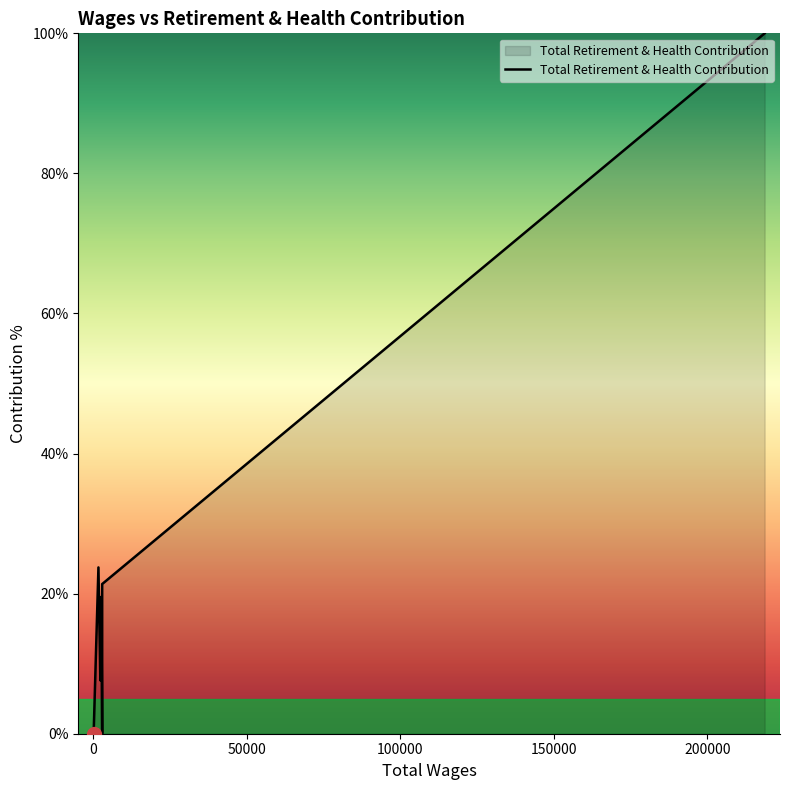

How many values are below 19?

3